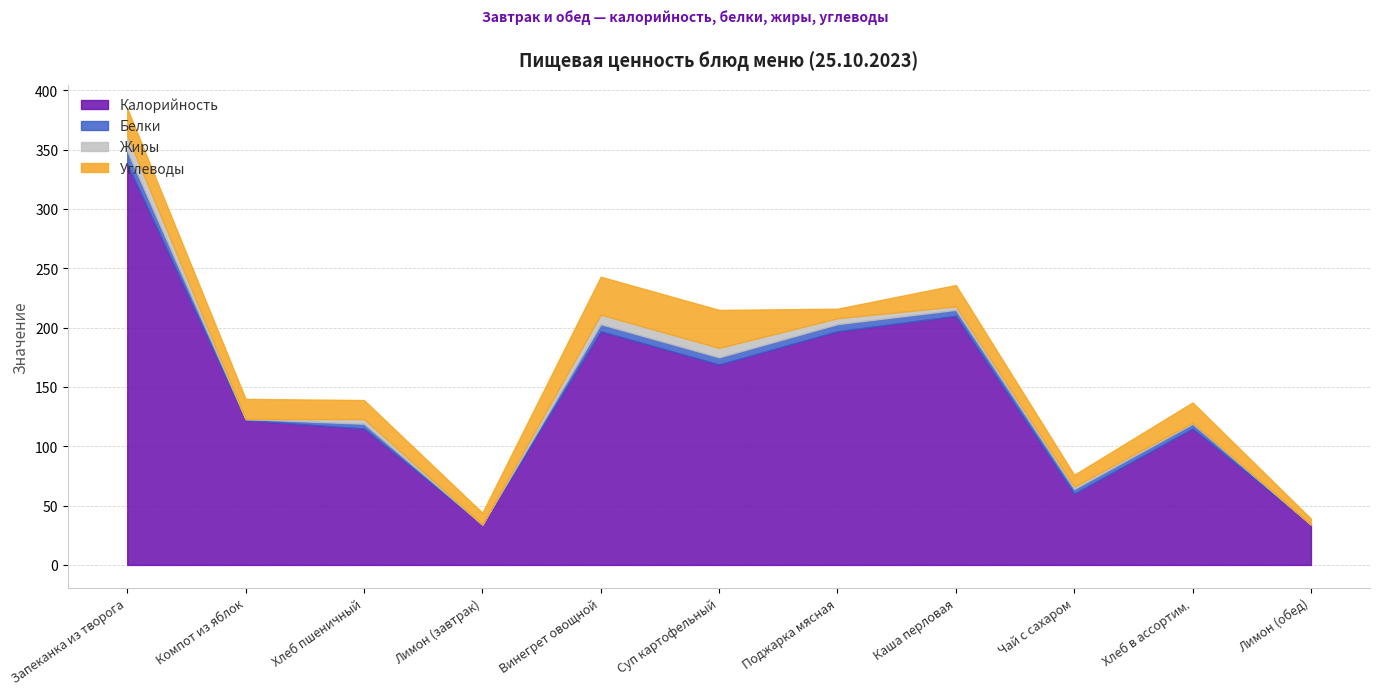

Does the chart display data point markers on the line(s)?

No